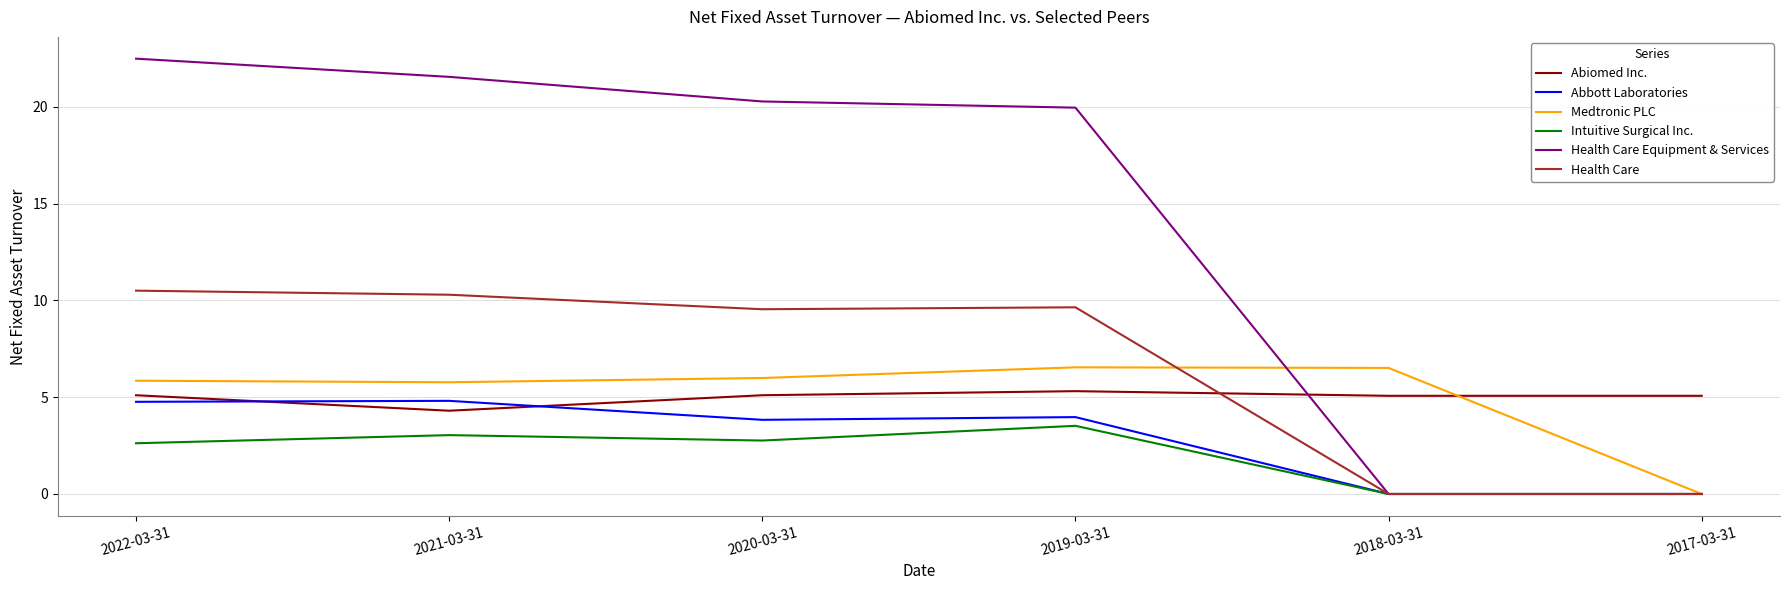

True or false: Abiomed Inc. and Medtronic PLC intersect in this chart.

True